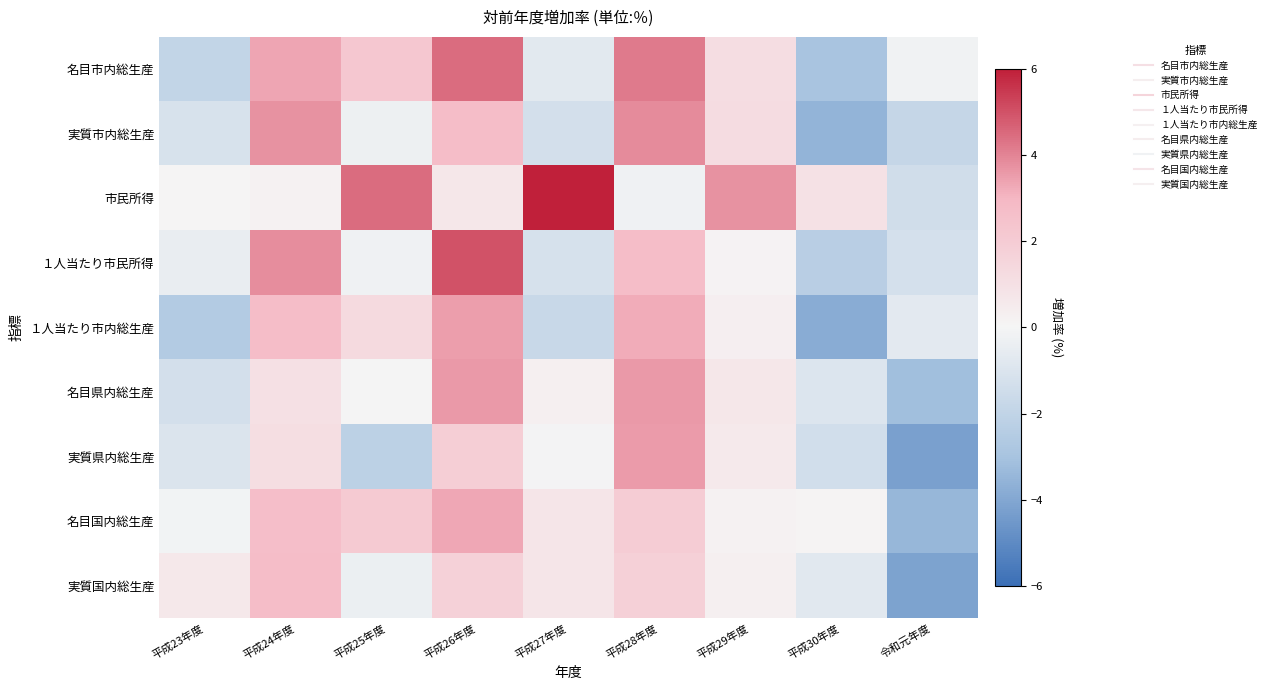

Reading left to right, what are all the values shown in this chart?

名目市内総生産: 平成23年度=-2.0	平成24年度=3.4	平成25年度=2.2	平成26年度=4.5	平成27年度=-0.7	平成28年度=4.2	平成29年度=1.2	平成30年度=-2.9	令和元年度=-0.2
実質市内総生産: 平成23年度=-1.2	平成24年度=3.7	平成25年度=-0.3	平成26年度=2.7	平成27年度=-1.3	平成28年度=3.9	平成29年度=1.2	平成30年度=-3.5	令和元年度=-1.8
市民所得: 平成23年度=-0.0	平成24年度=0.1	平成25年度=4.5	平成26年度=0.7	平成27年度=6.0	平成28年度=-0.2	平成29年度=3.7	平成30年度=1.0	令和元年度=-1.4
１人当たり市民所得: 平成23年度=-0.4	平成24年度=3.8	平成25年度=-0.2	平成26年度=5.0	平成27年度=-1.2	平成28年度=2.8	平成29年度=0.1	平成30年度=-2.3	令和元年度=-1.3
１人当たり市内総生産: 平成23年度=-2.5	平成24年度=2.7	平成25年度=1.3	平成26年度=3.5	平成27年度=-1.7	平成28年度=3.2	平成29年度=0.3	平成30年度=-3.8	令和元年度=-0.7
名目県内総生産: 平成23年度=-1.3	平成24年度=1.0	平成25年度=-0.0	平成26年度=3.6	平成27年度=0.3	平成28年度=3.6	平成29年度=0.7	平成30年度=-0.9	令和元年度=-3.2
実質県内総生産: 平成23年度=-1.0	平成24年度=1.1	平成25年度=-2.2	平成26年度=1.9	平成27年度=-0.1	平成28年度=3.5	平成29年度=0.6	平成30年度=-1.4	令和元年度=-4.3
名目国内総生産: 平成23年度=-0.1	平成24年度=2.7	平成25年度=2.1	平成26年度=3.3	平成27年度=0.8	平成28年度=2.0	平成29年度=0.2	平成30年度=0.0	令和元年度=-3.5
実質国内総生産: 平成23年度=0.6	平成24年度=2.7	平成25年度=-0.4	平成26年度=1.7	平成27年度=0.8	平成28年度=1.8	平成29年度=0.2	平成30年度=-0.8	令和元年度=-4.1